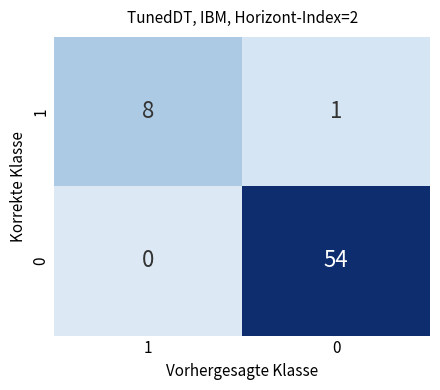

What is the total value across all series at 1?

8